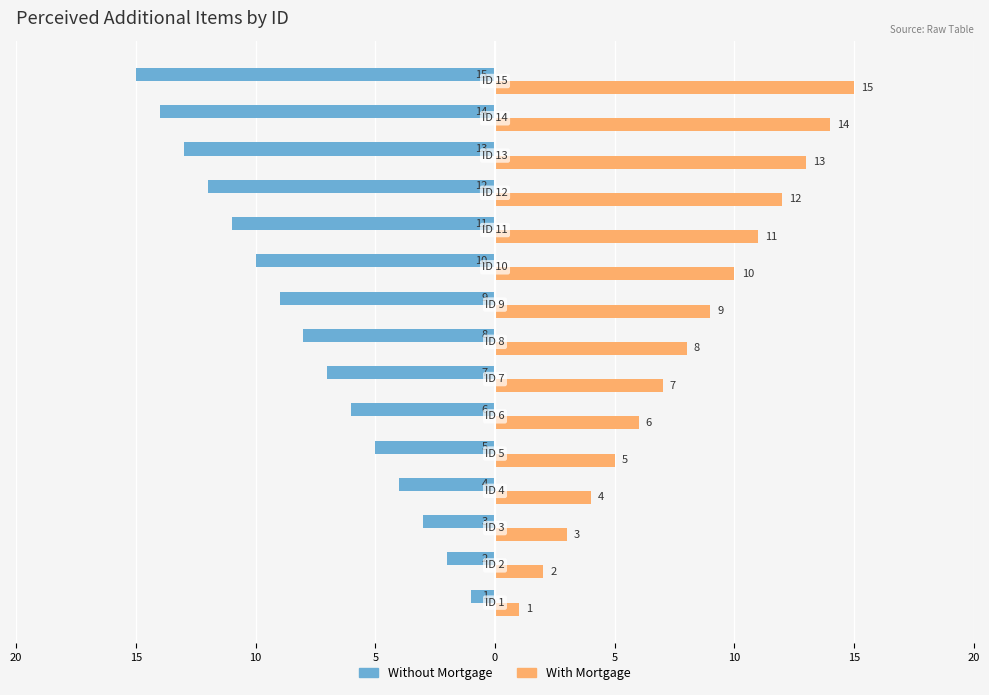

What is the difference between the maximum and second lowest values in the Without Mortgage series?

13